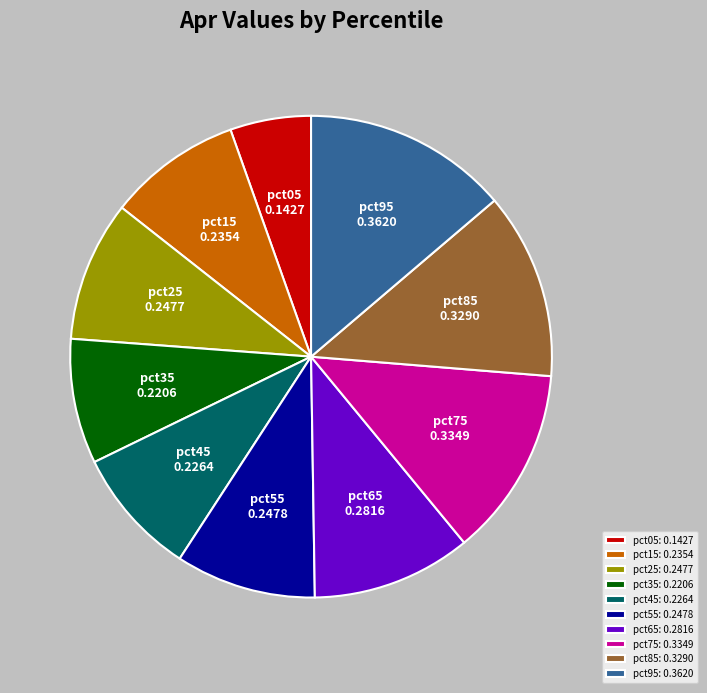

Between pct85 and pct15, which is larger?

pct85